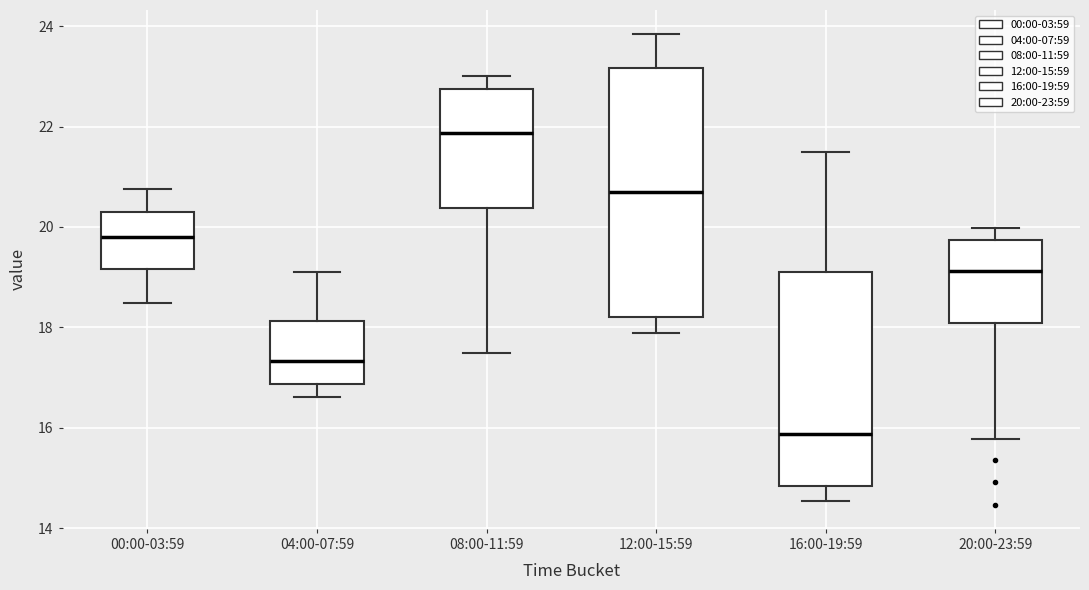

Reading left to right, transcribe this box plot: for each box, give where its median line is, the range the box spans, and where its two whiskers end, as read against the y-axis. The values are not printed on the chart, so give them approximately, as read against the axis.

00:00-03:59: median 19.8, box 19.2 to 20.2, whiskers 18.4 to 20.8
04:00-07:59: median 17.4, box 16.8 to 18.2, whiskers 16.6 to 19.2
08:00-11:59: median 21.8, box 20.4 to 22.8, whiskers 17.6 to 23.0
12:00-15:59: median 20.8, box 18.2 to 23.2, whiskers 17.8 to 23.8
16:00-19:59: median 15.8, box 14.8 to 19.2, whiskers 14.6 to 21.6
20:00-23:59: median 19.2, box 18.0 to 19.8, whiskers 15.8 to 20.0